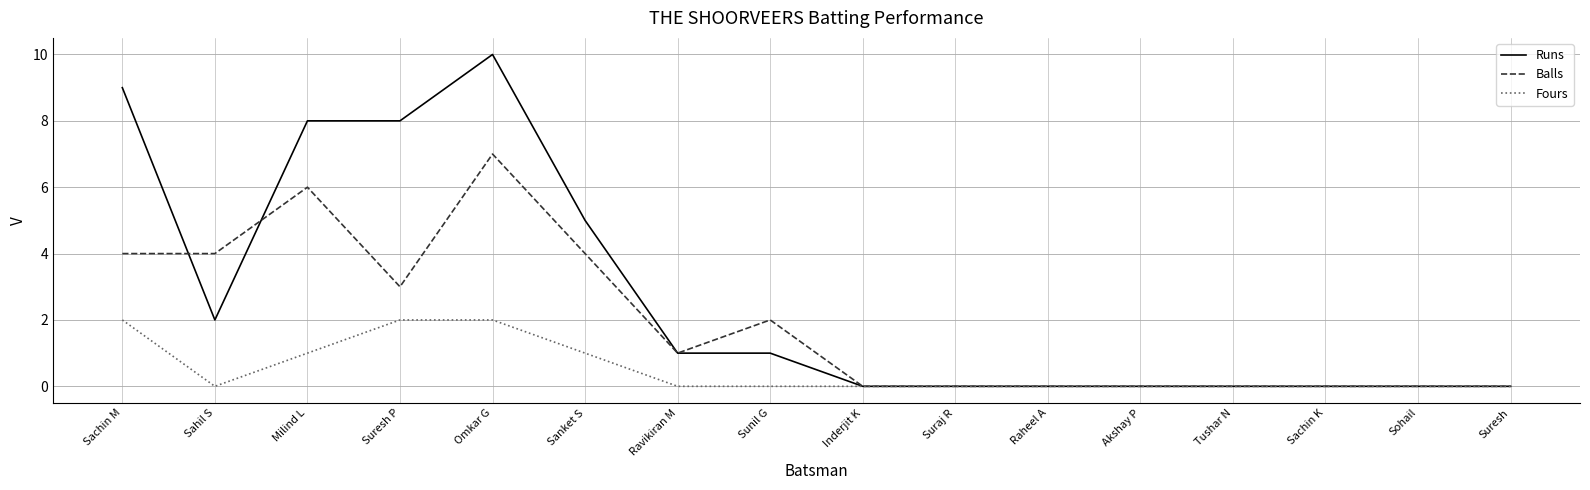

What position from the left is Suresh P?

4